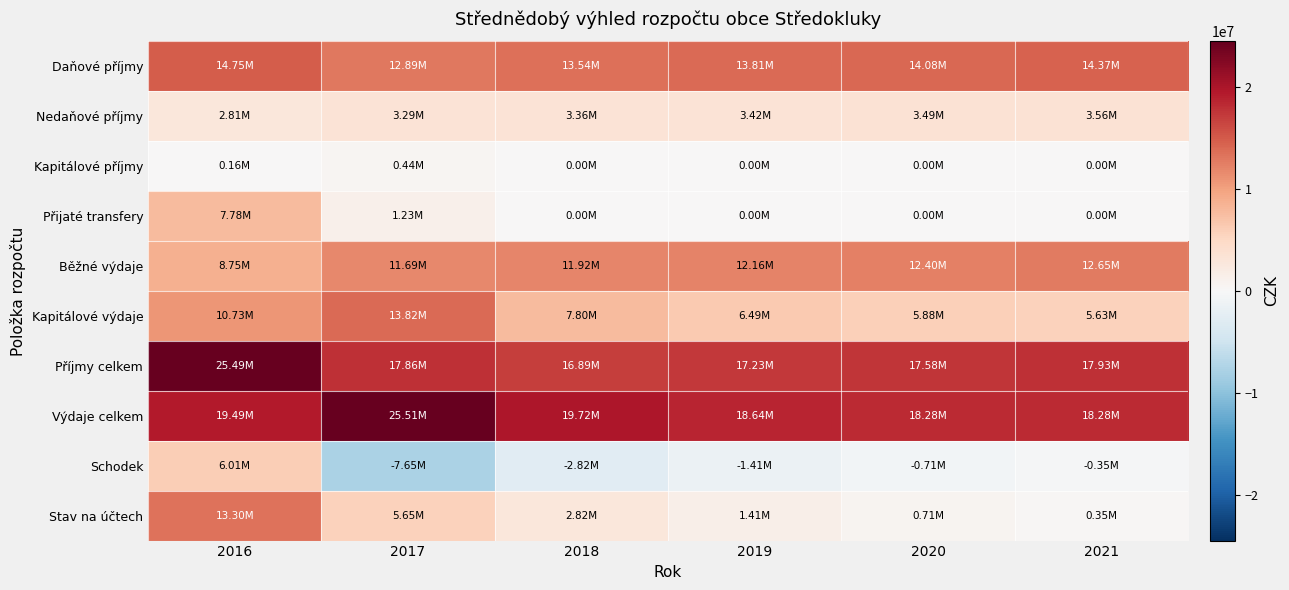

Which series has the largest total across all categories?

Výdaje celkem